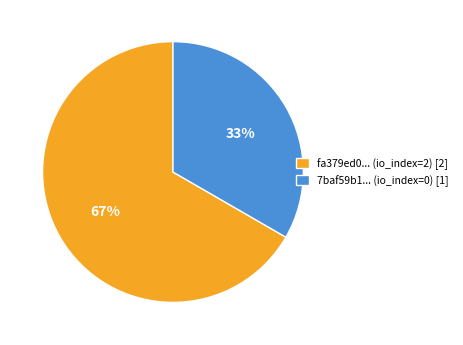

What percentage is the fa379ed0... (io_index=2) [2] slice, to the nearest percent?

67%